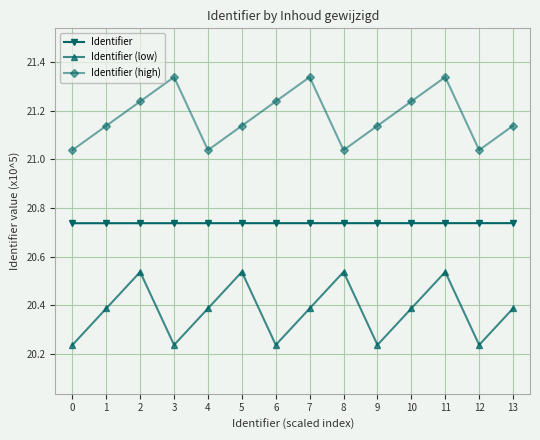

List the series in order of their overall mean, highest first.

Identifier (high), Identifier, Identifier (low)